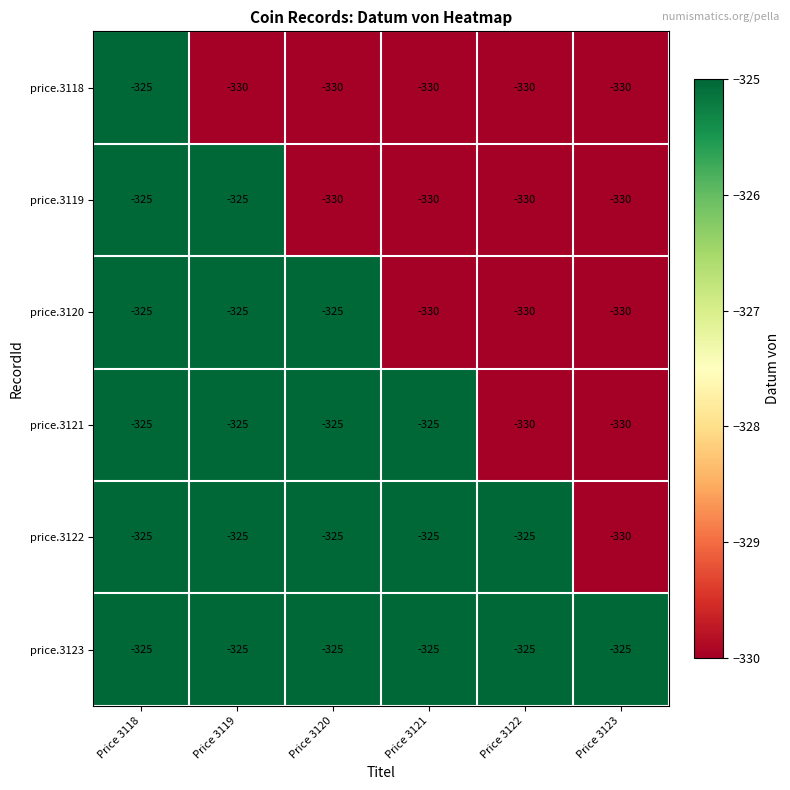

What is the greatest value displayed?

-325